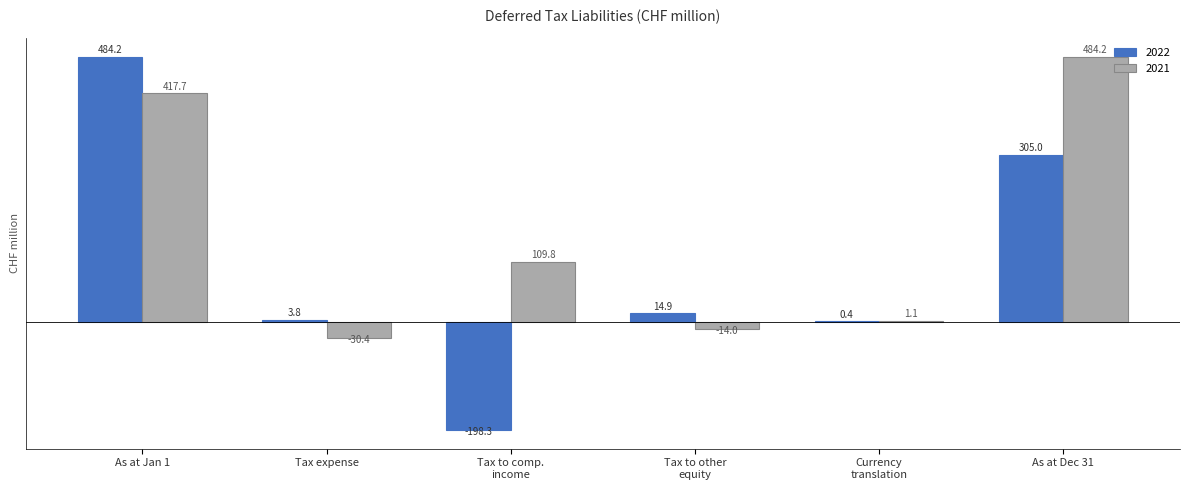

Reading right to left, list all the values displayed in this chart.

2022: 305.0	0.4	14.9	-198.3	3.8	484.2
2021: 484.2	1.1	-14.0	109.8	-30.4	417.7